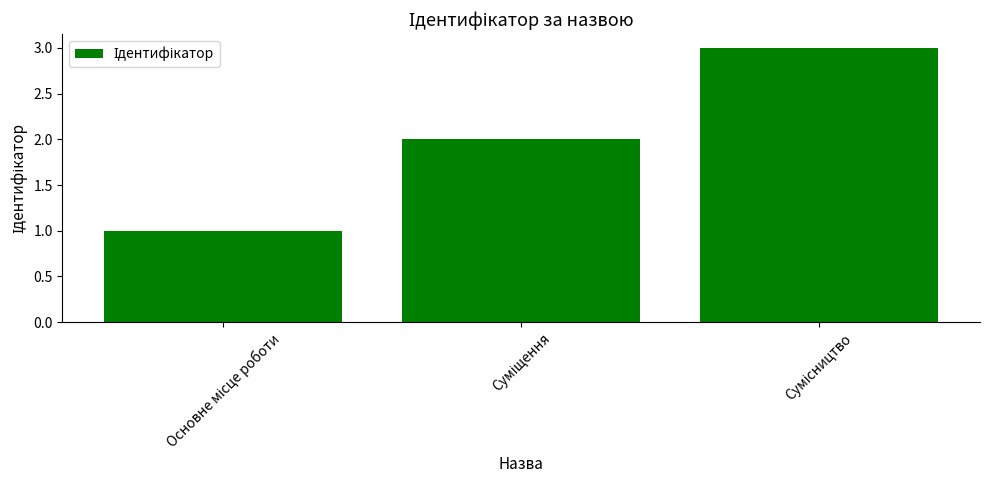

What is the maximum value shown in the chart?

3